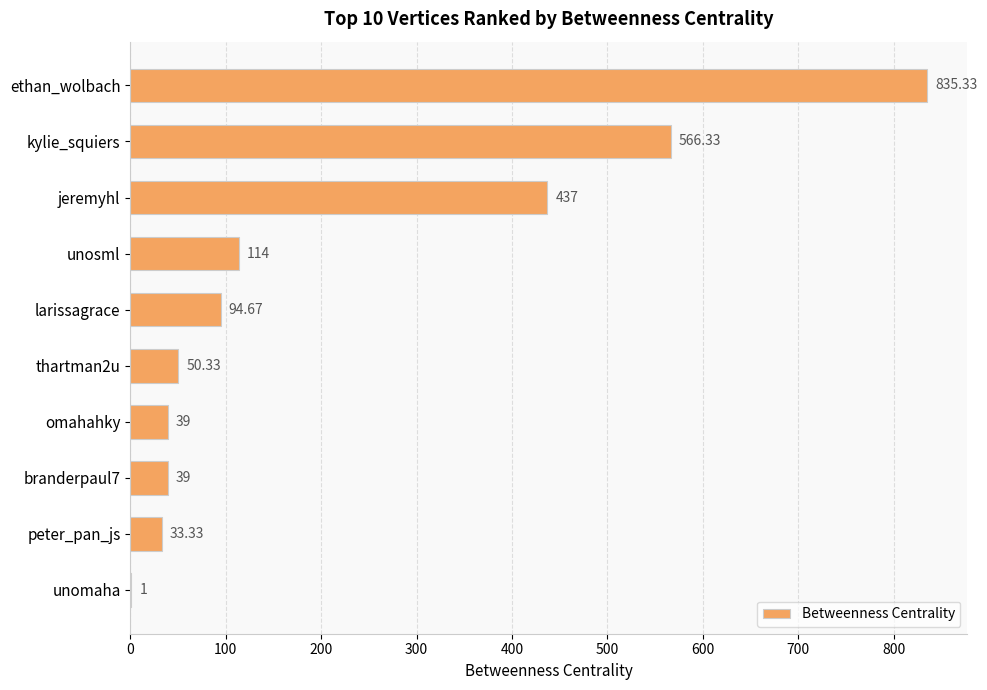

Between jeremyhl and ethan_wolbach, which is larger?

ethan_wolbach